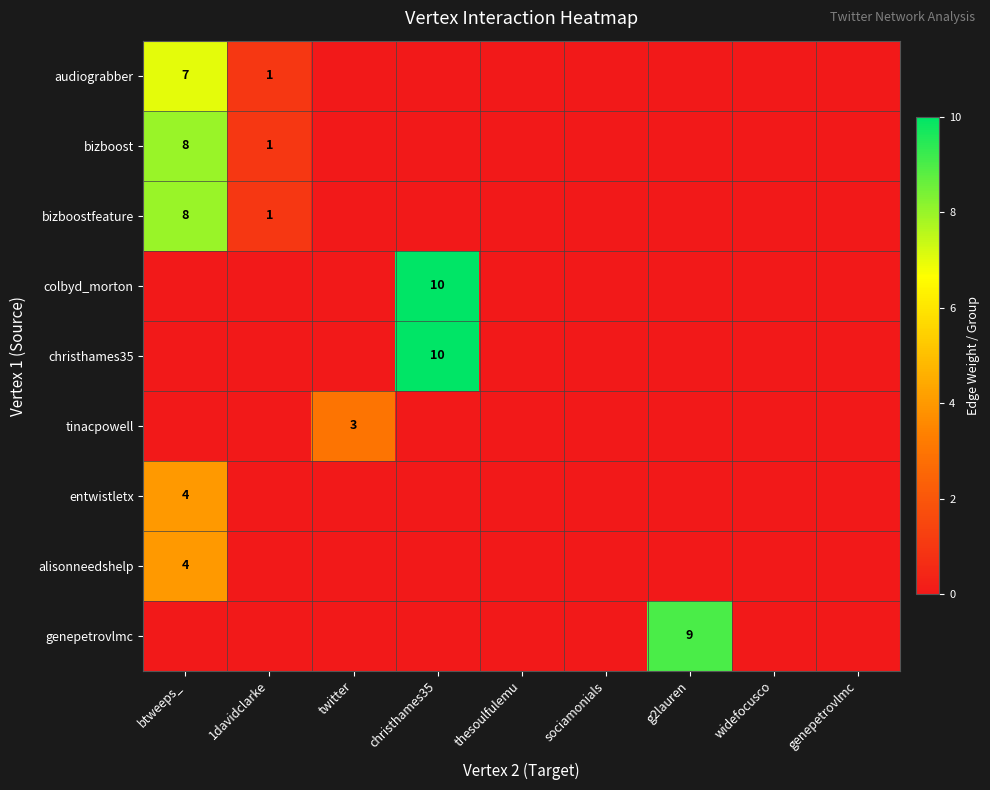

What is the difference between the maximum and minimum values in the christhames35 series?

10